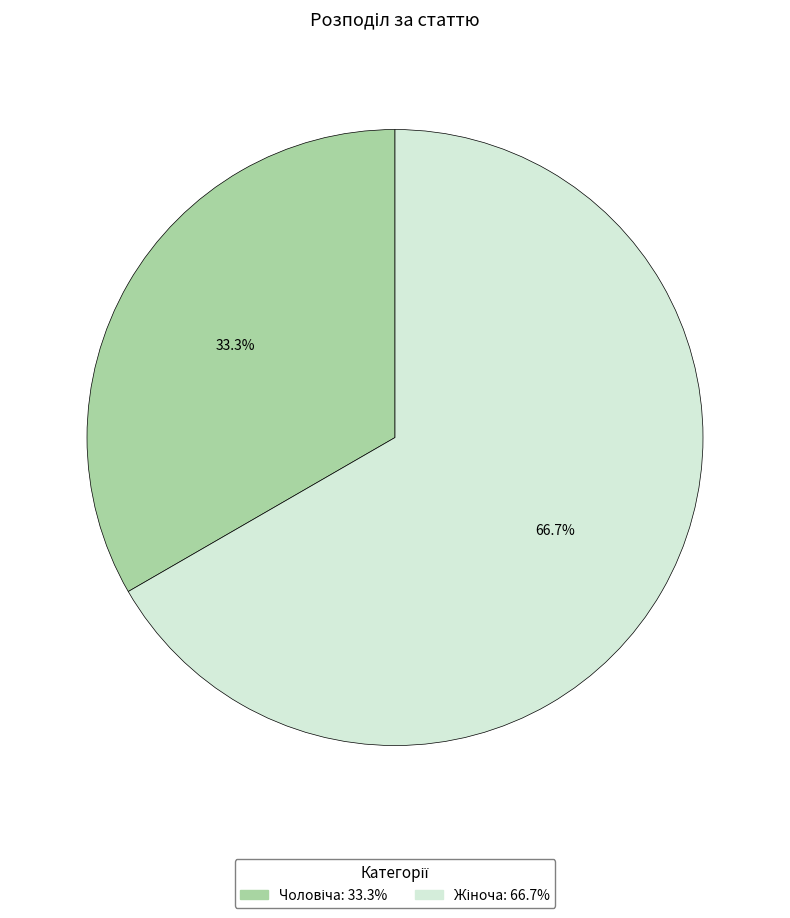

Approximately how many times larger is the value at Жіноча compared to Чоловіча?

2.0